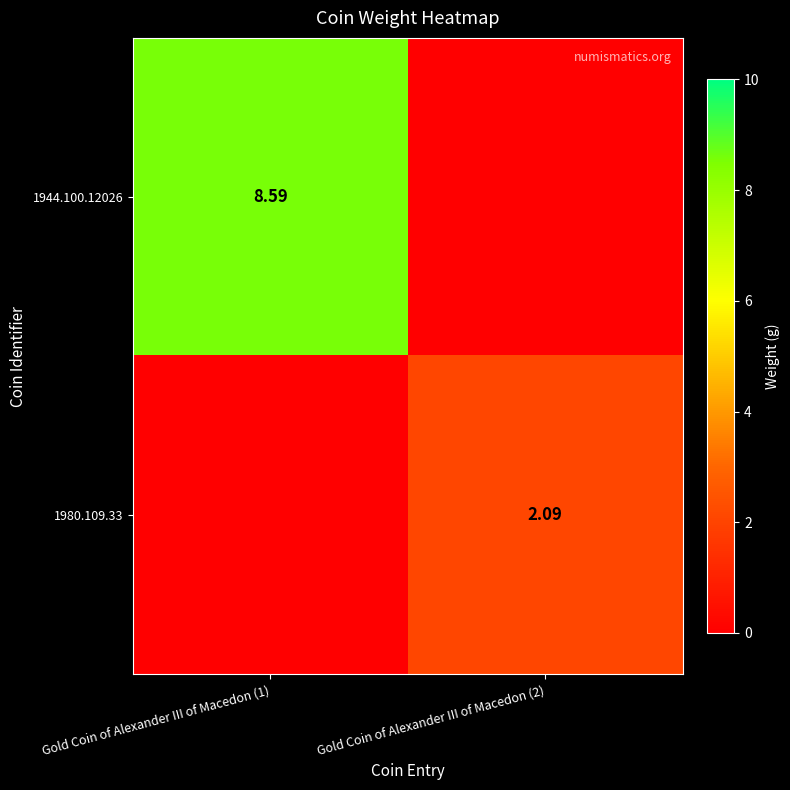

What is the total value across all series at Gold Coin of Alexander III of Macedon (2)?

2.1